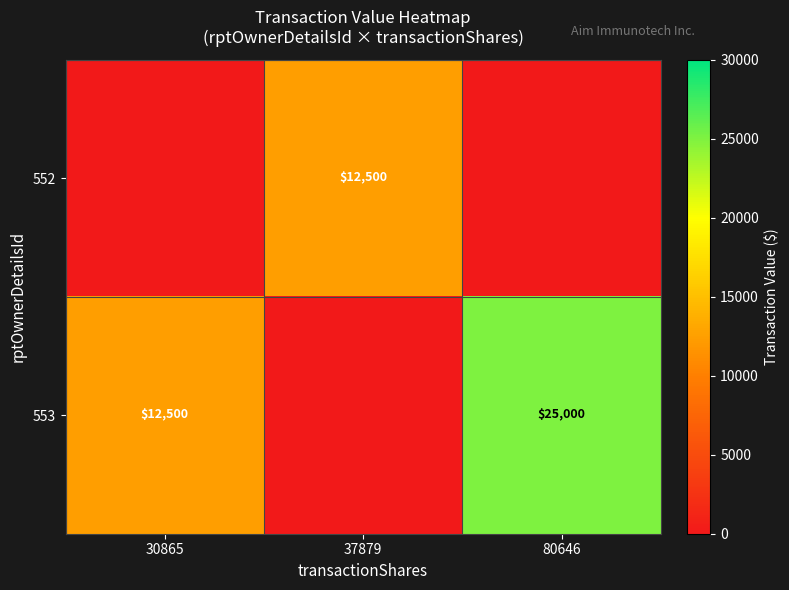

Which has a higher value, 37879 or 80646?

37879